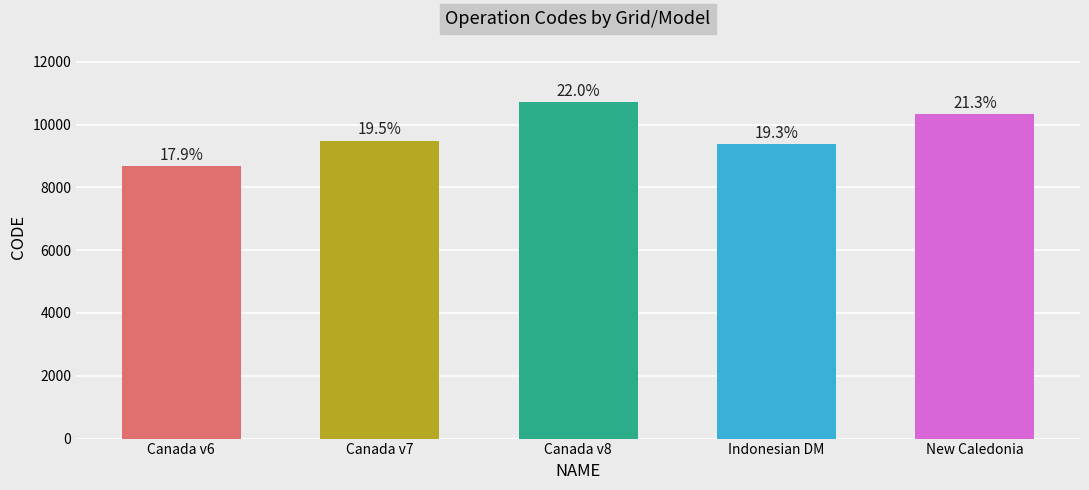

Are the bars horizontal?

No